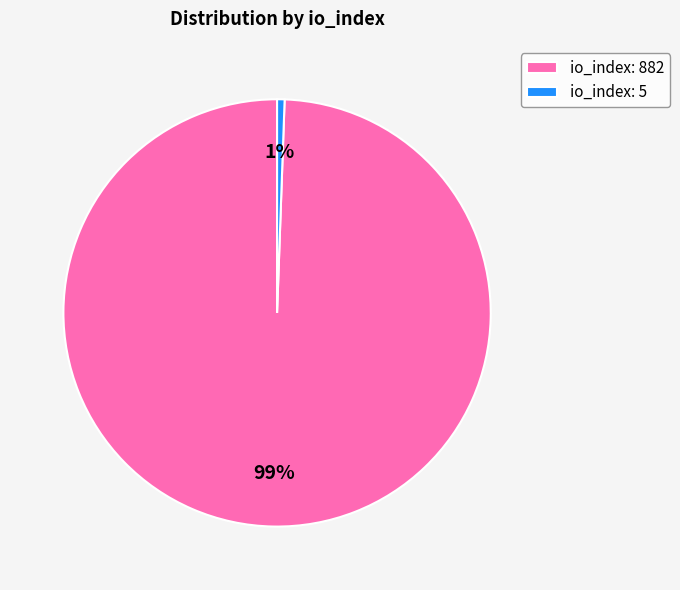

Is it true that io_index: 882 is 99% of the pie?

True